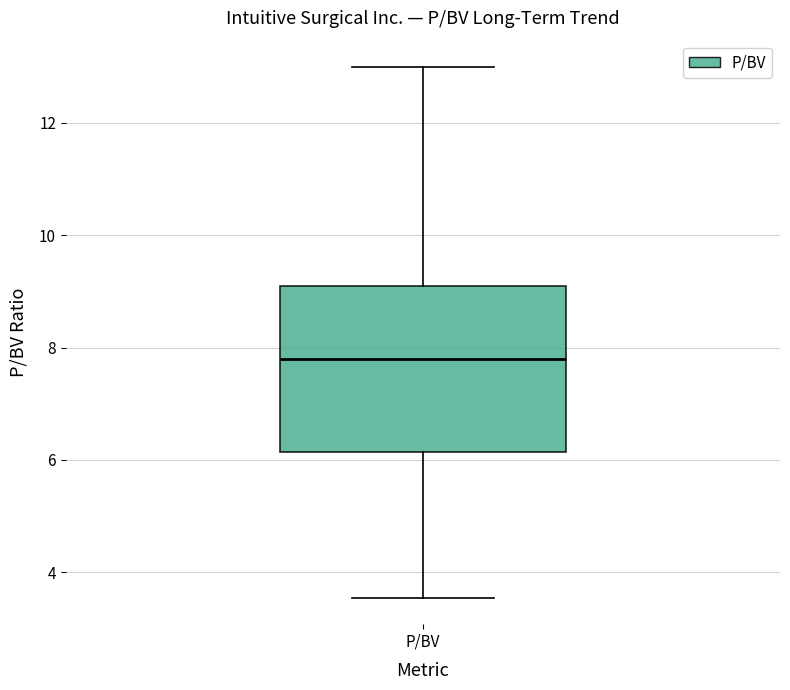

Where does the median line of the box for P/BV sit on the y-axis? The values are not printed on the chart, so give them approximately, as read against the axis.

7.8